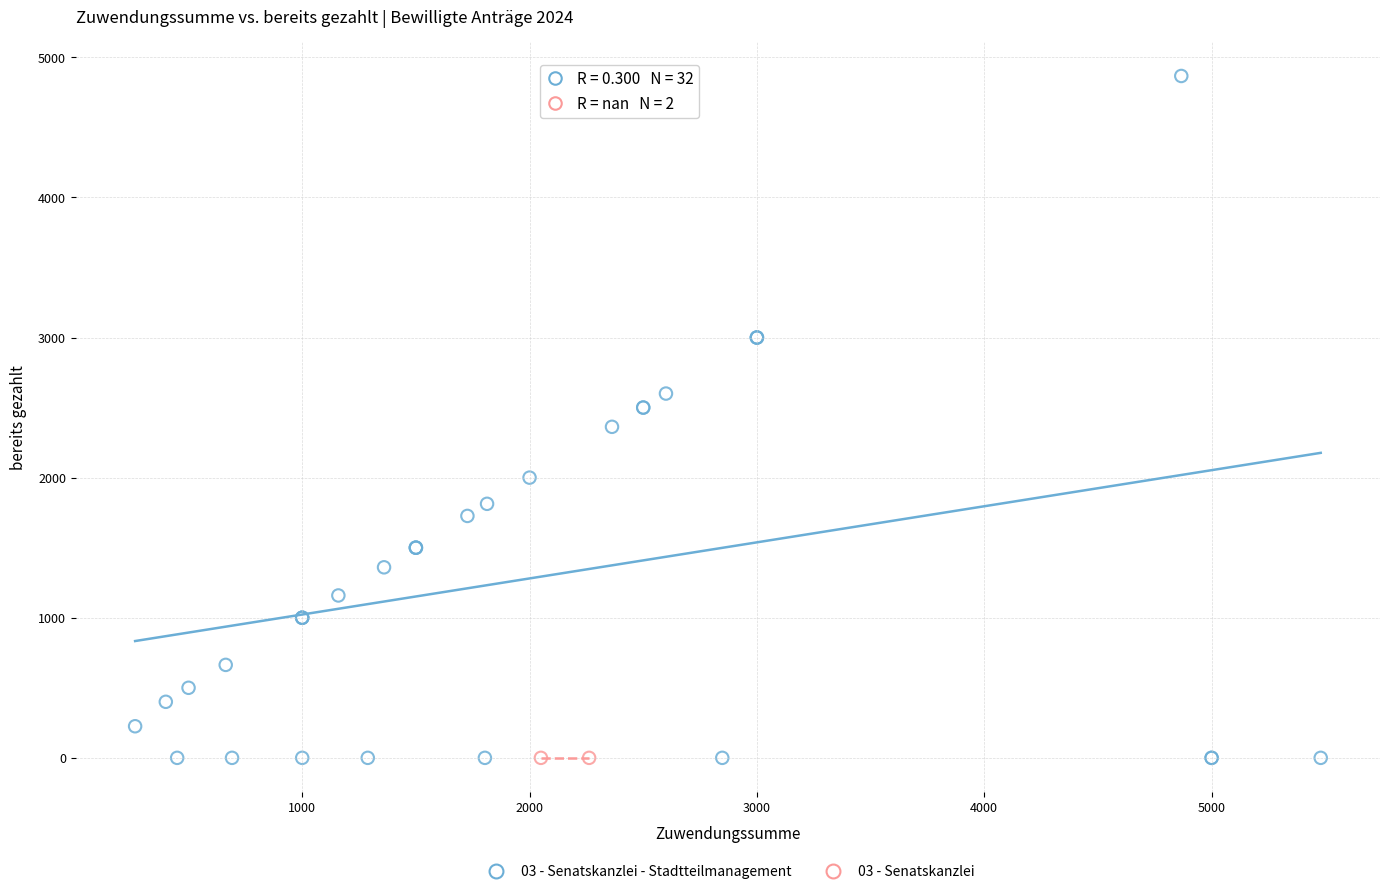

Which series contains the highest Y value?

03 - Senatskanzlei - Stadtteilmanagement